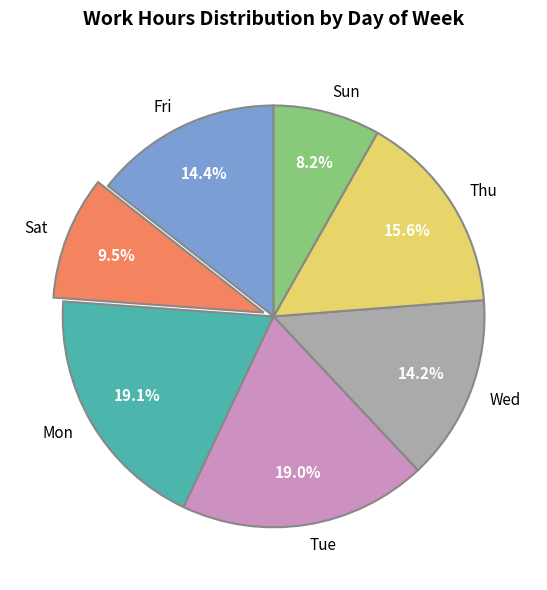

Is the sum of Sun and Sat greater than half?

No